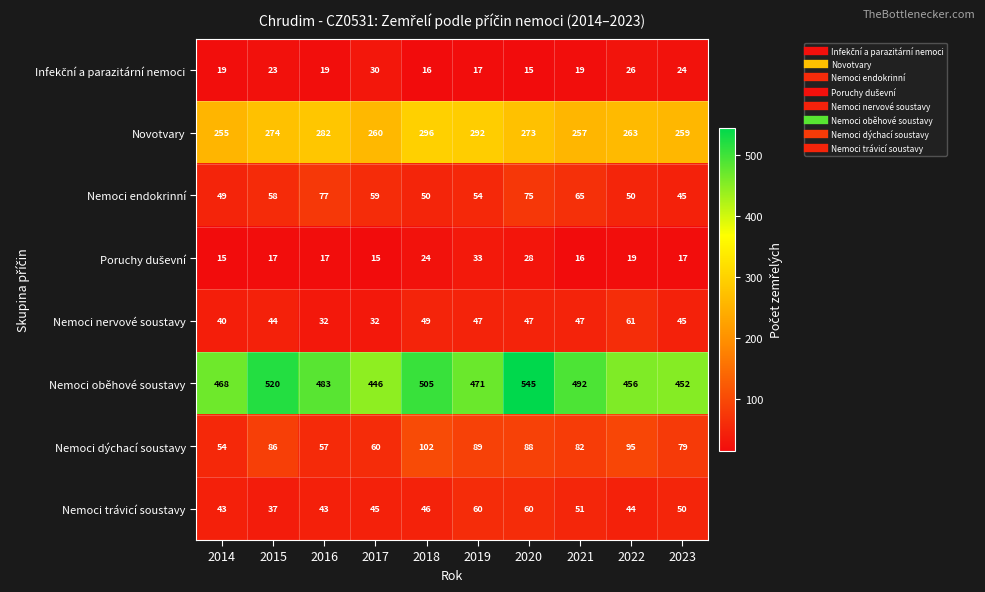

What value does the Nemoci trávicí soustavy series have at 2022, to the nearest 5?

45